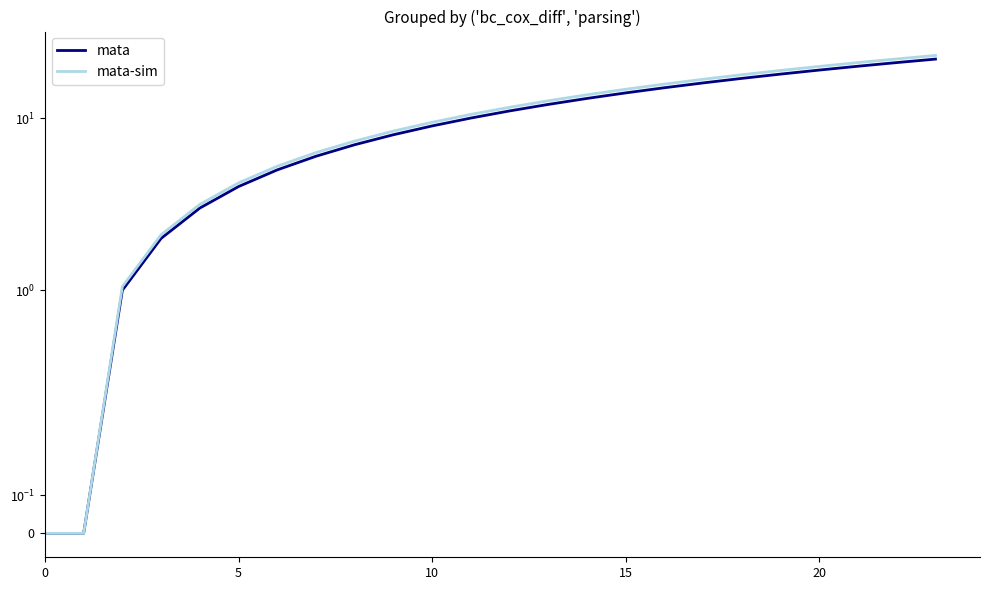

What is the spread (max minus min) of values at 16?

0.8